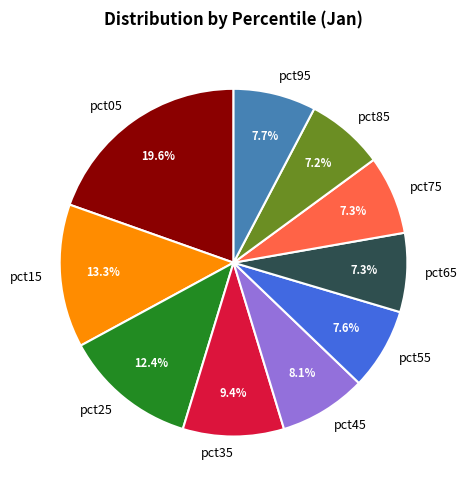

True or false: pct85 accounts for 7% of the total.

True